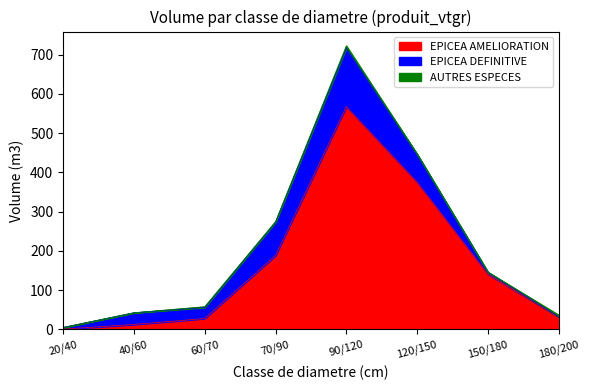

At which category does EPICEA DEFINITIVE reach its first local peak?

40/60